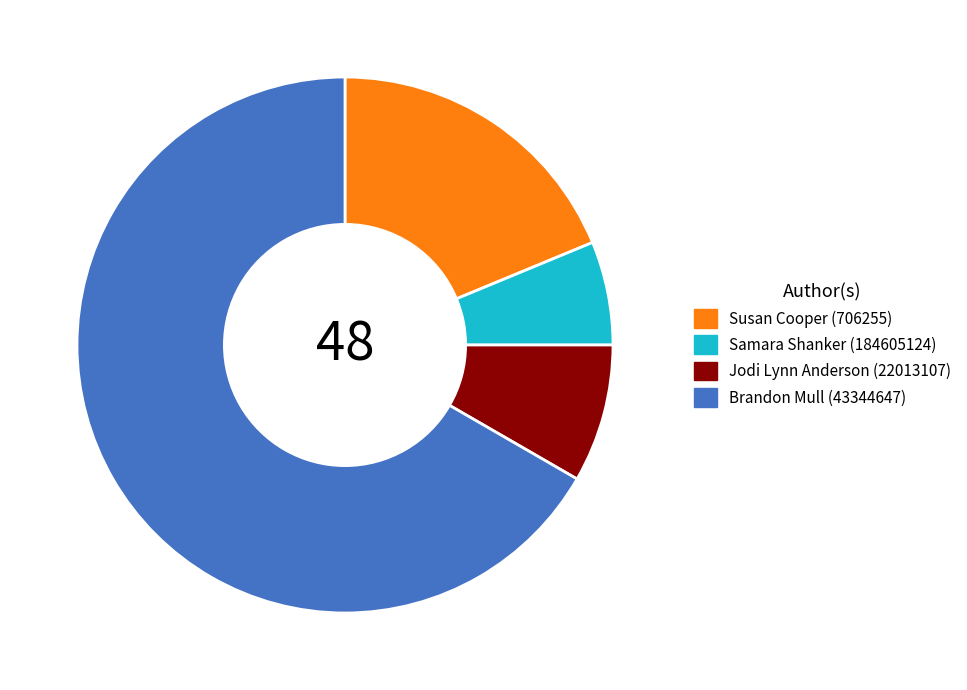

Combined, do Samara Shanker (184605124) and Brandon Mull (43344647) account for over 50%?

Yes